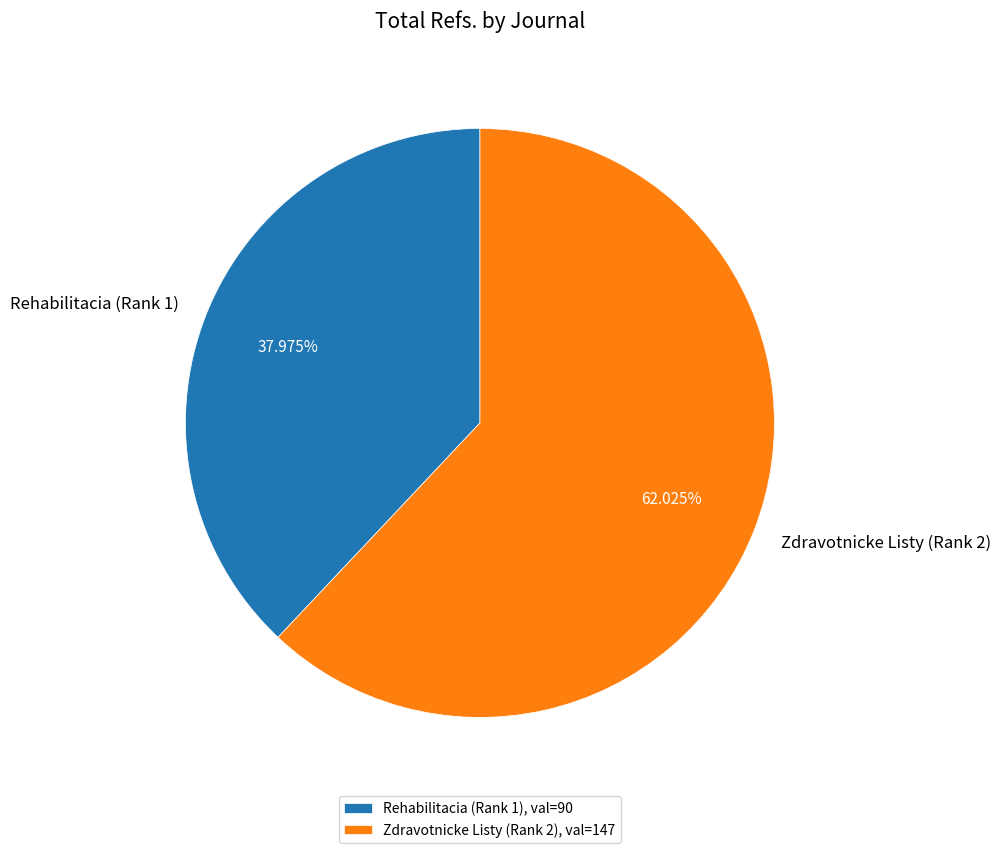

Does Rehabilitacia (Rank 1) account for over 50% of the chart?

No